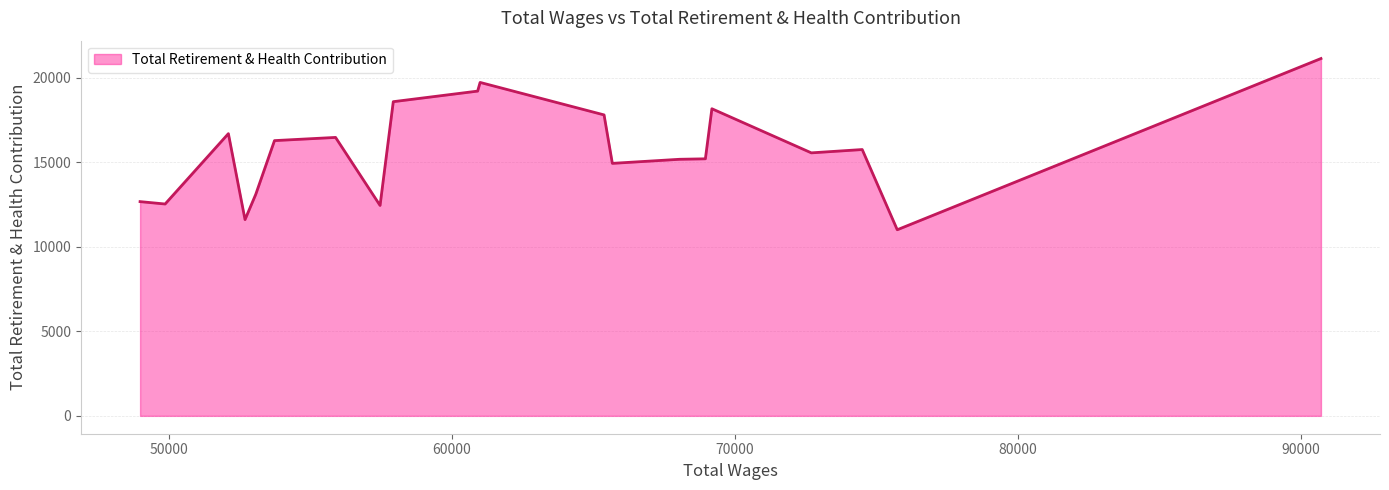

How many lines are shown in the chart?

1